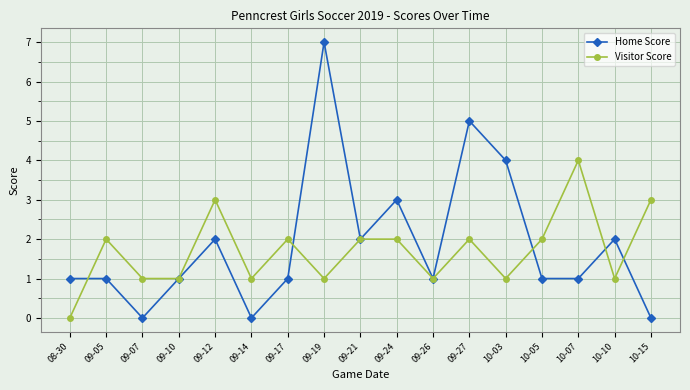

List the series in order of their overall mean, highest first.

Home Score, Visitor Score